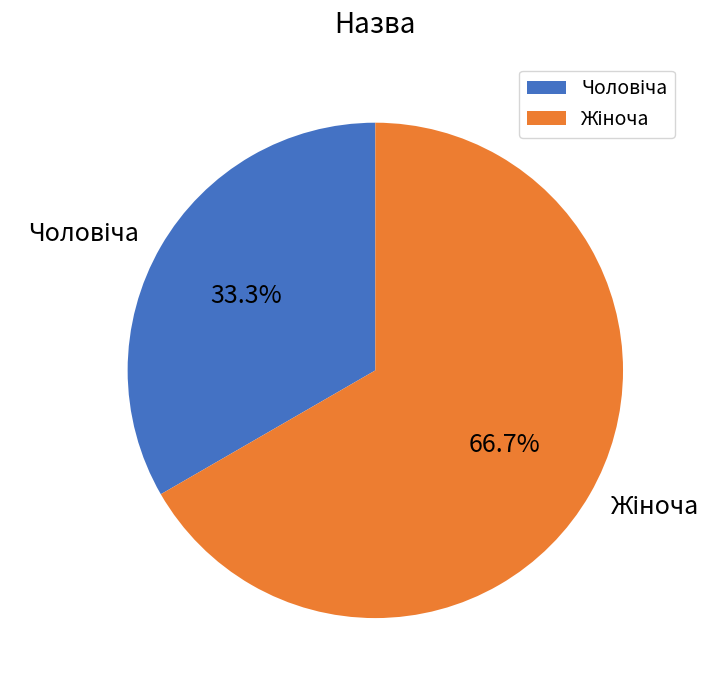

Count the number of slices in the pie.

2